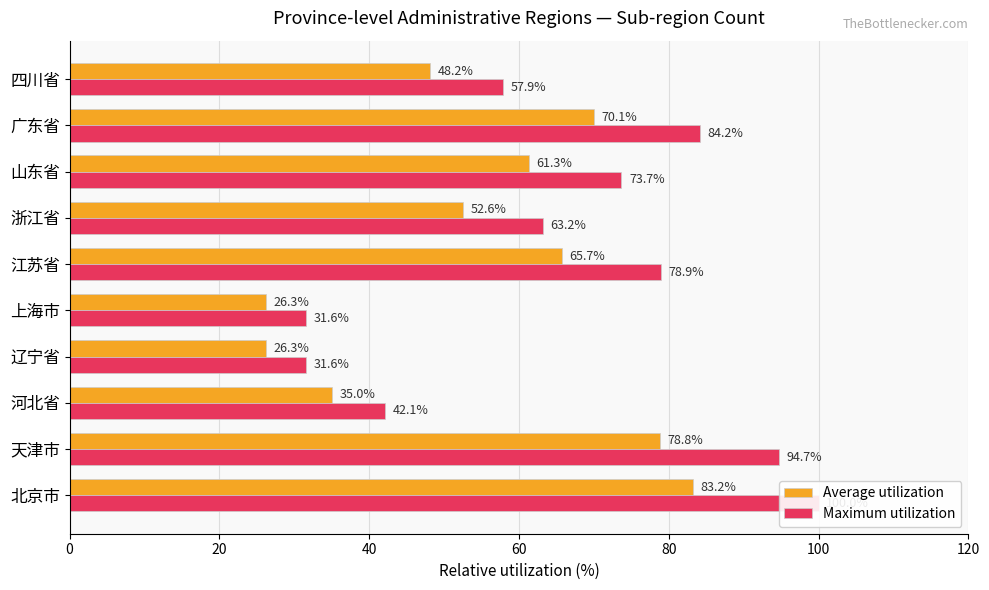

Is the value of Maximum utilization at 浙江省 greater than the value of Average utilization at 江苏省?

No